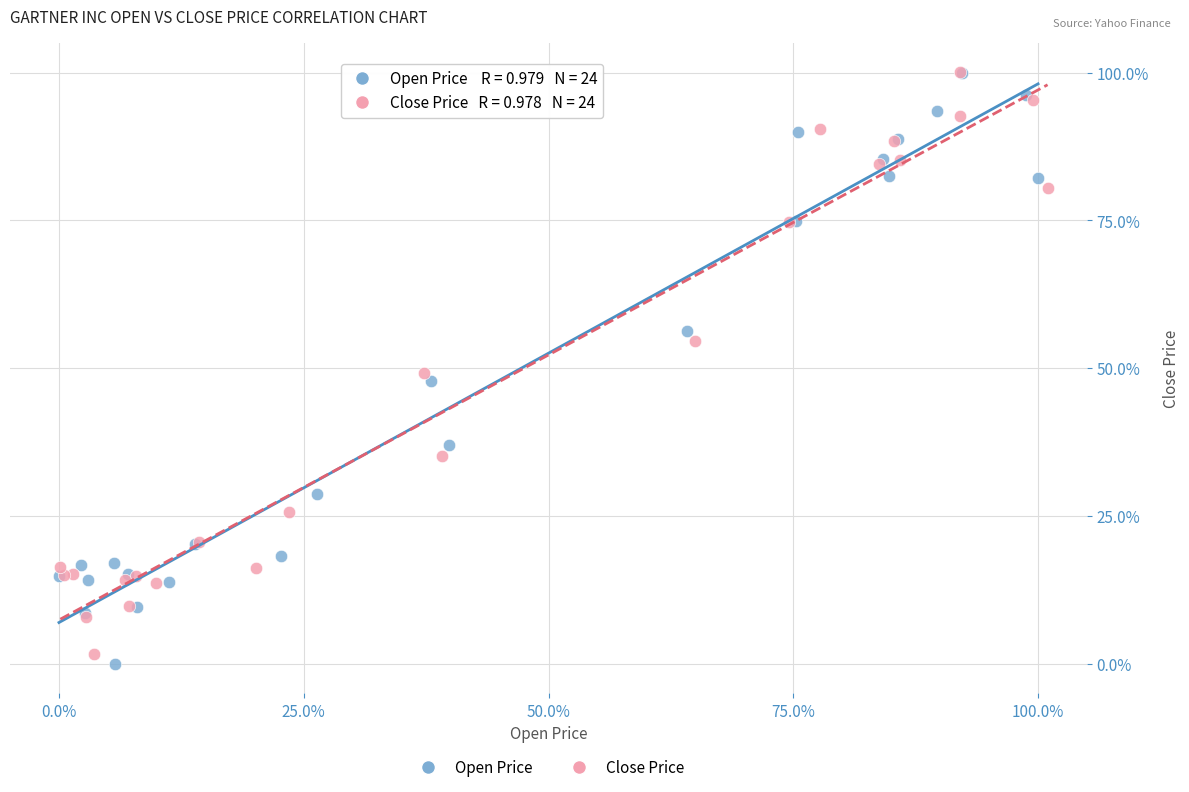

Which series has the widest spread of Y values?

Open Price